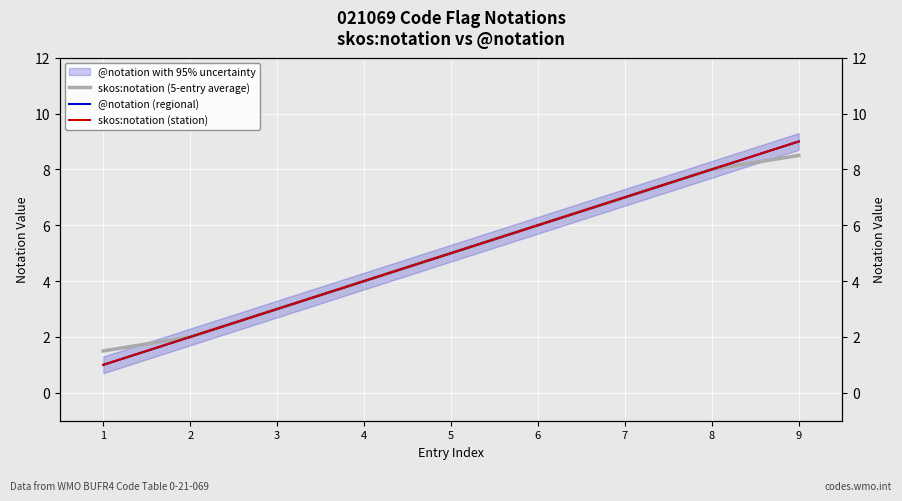

Which has a higher value, 8 or 9?

9